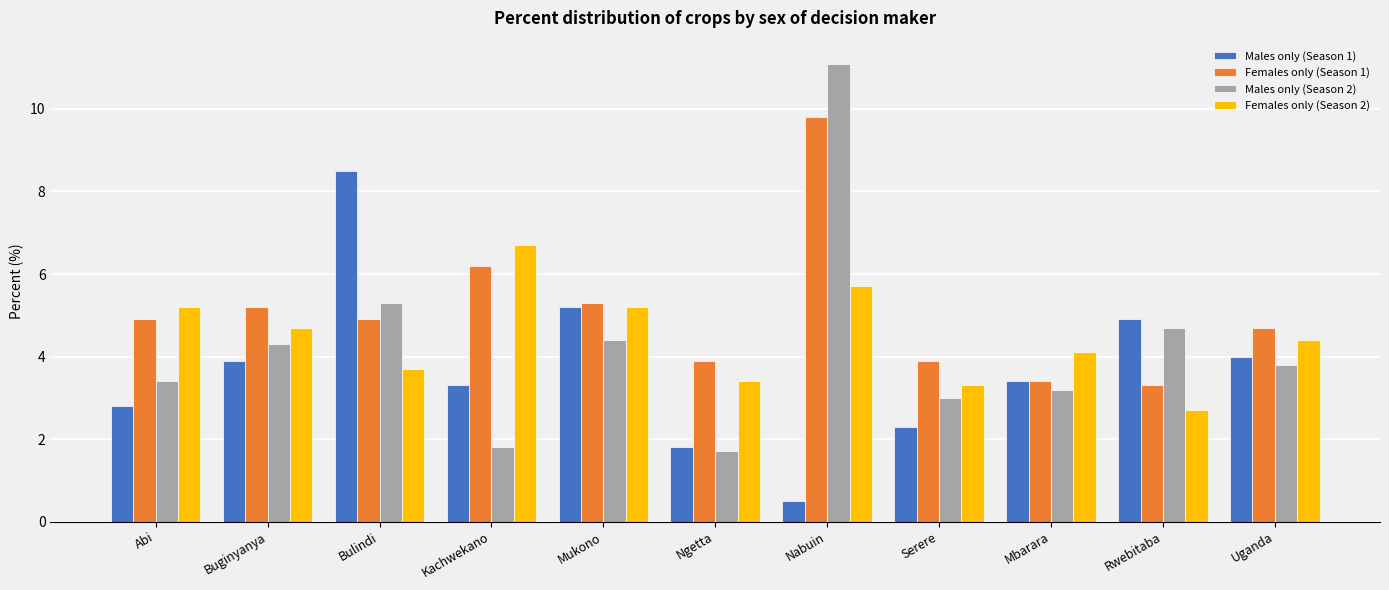

The value of Males only (Season 2) at Ngetta is 3.1. True or false?

False